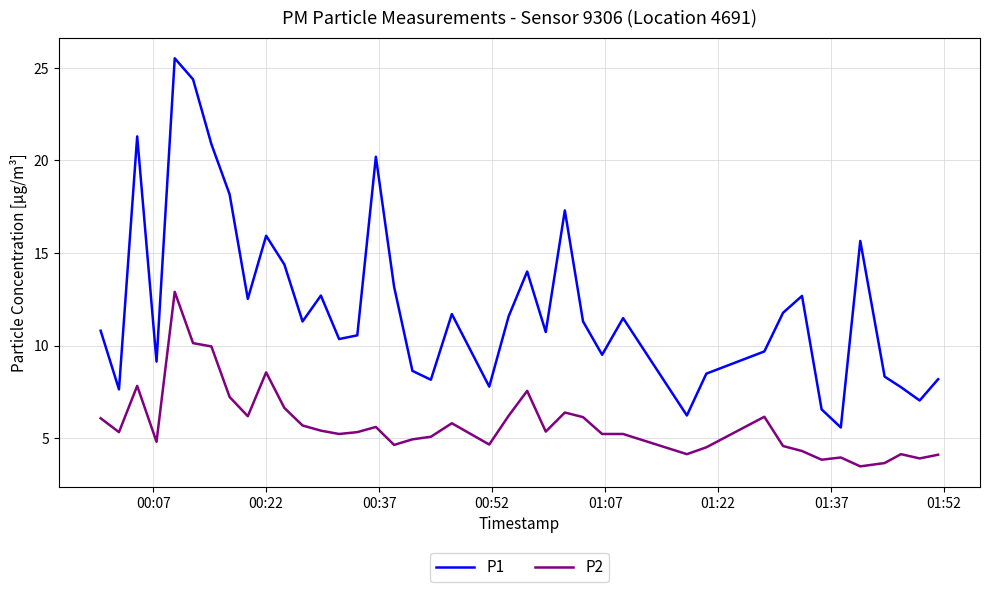

Rank the series by their average value, from highest to lowest.

P1, P2